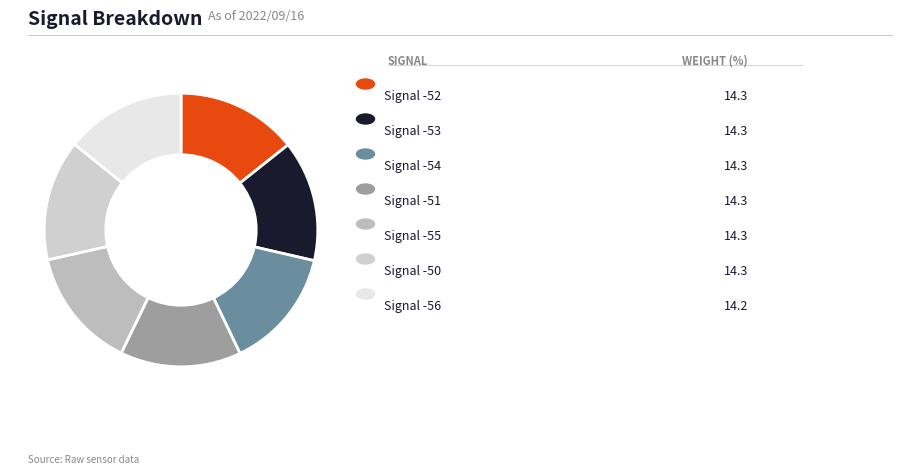

How many slices are in this pie chart?

7